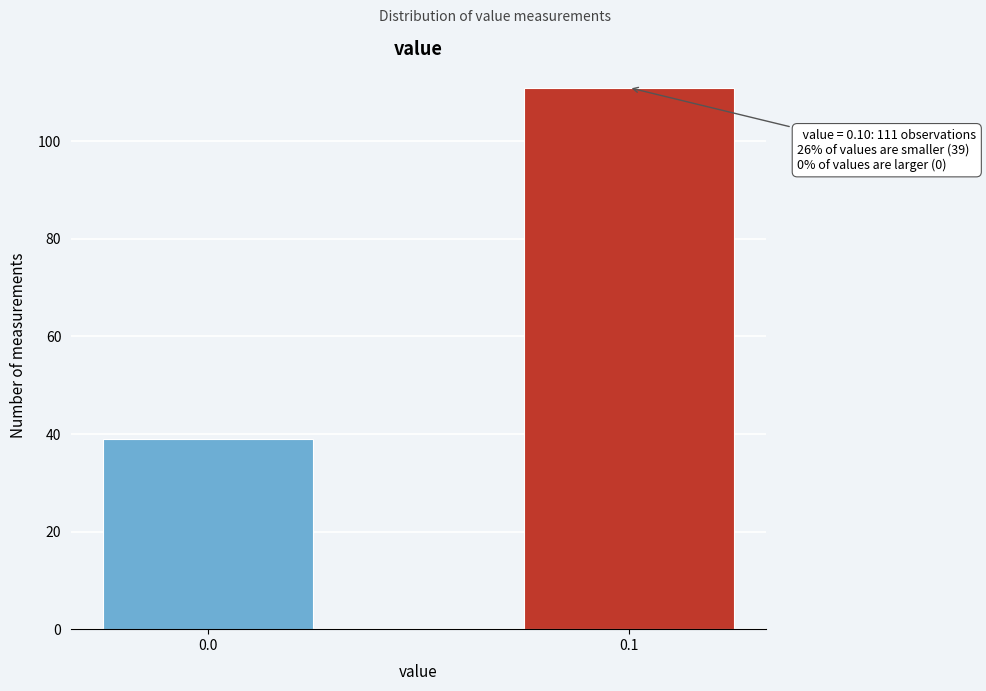

Reading right to left, extract all data points from this chart.

111	39